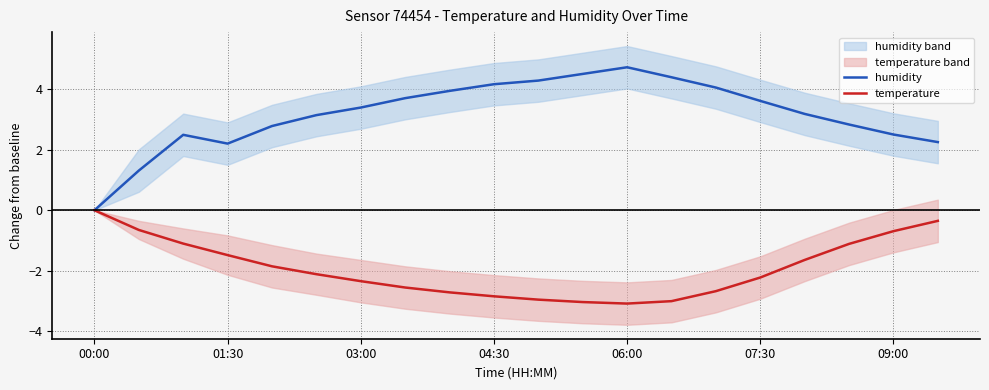

Reading right to left, what are all the values shown in this chart?

humidity: 2.2	2.5	2.8	3.2	3.6	4.1	4.4	4.7	4.5	4.3	4.2	3.9	3.7	3.4	3.1	2.8	2.2	2.5	1.3	0.0
temperature: -0.3	-0.7	-1.1	-1.6	-2.2	-2.7	-3.0	-3.1	-3.0	-2.9	-2.8	-2.7	-2.5	-2.3	-2.1	-1.8	-1.5	-1.1	-0.6	0.0